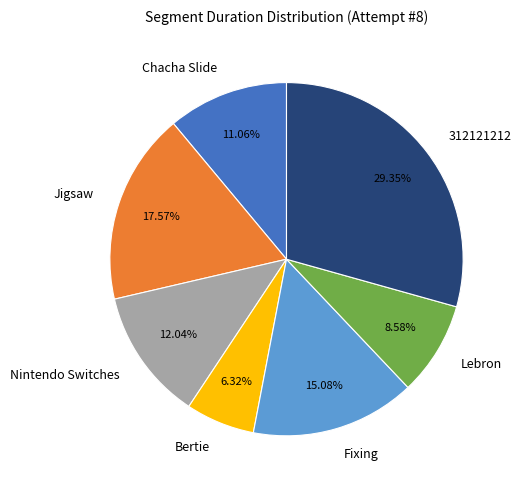

What percentage is the Bertie slice, to the nearest percent?

6%